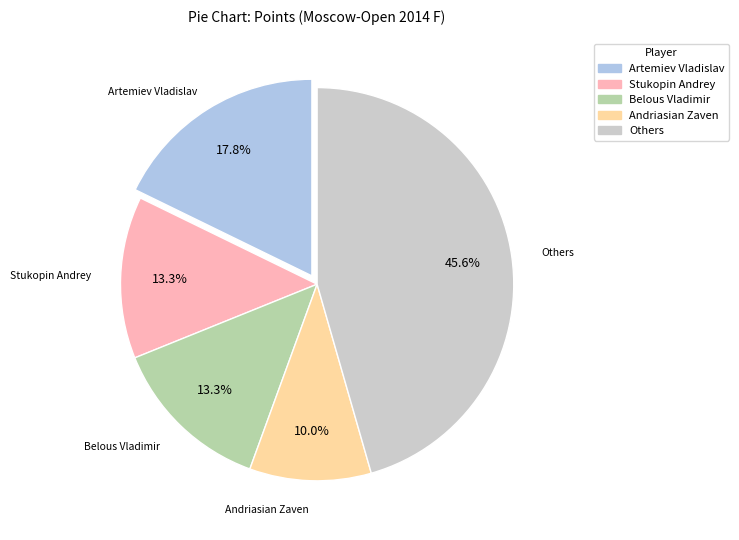

Does any single category account for the majority?

No